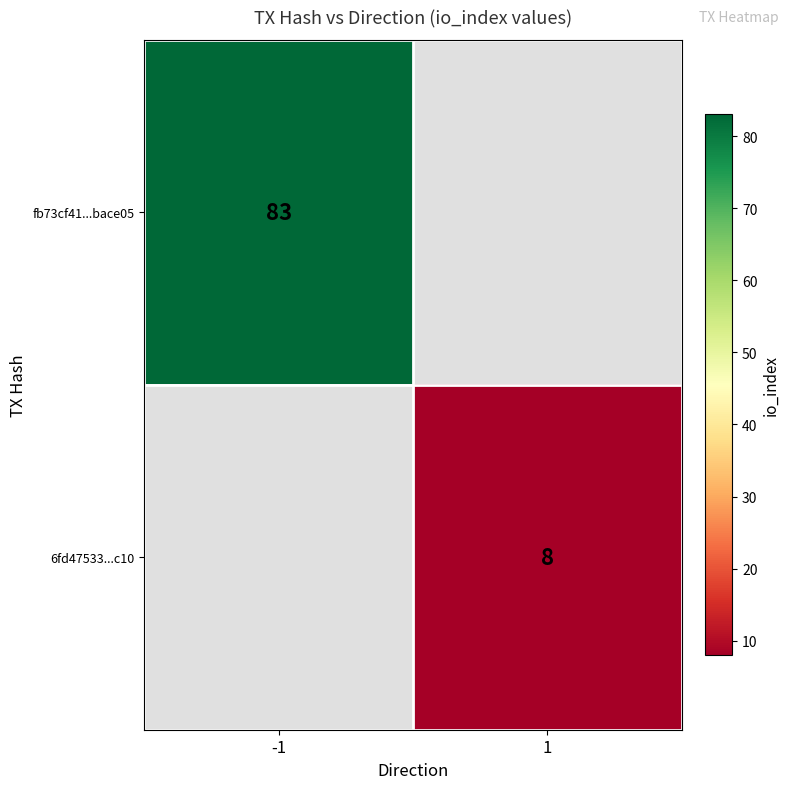

True or false: fb73cf41...bace05 has a value of 48 at -1.

False